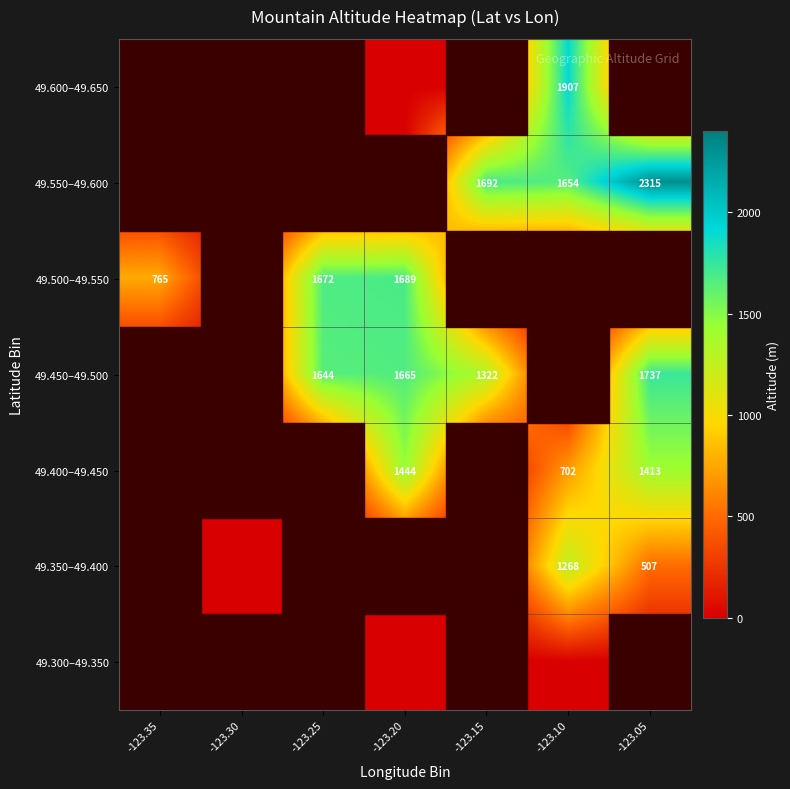

The 49.550–49.600 series shows 2256 at -123.15. True or false?

False